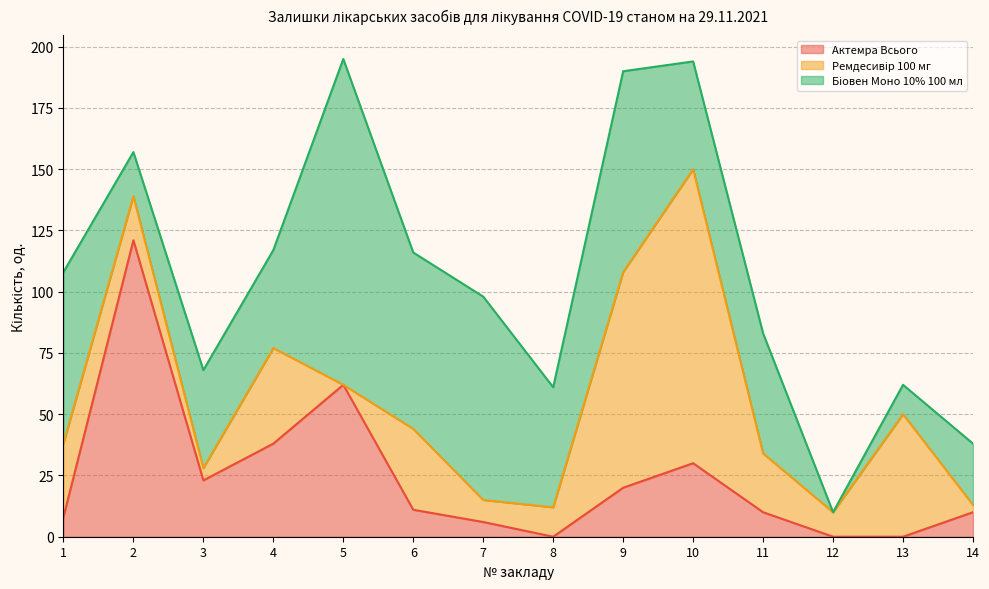

How many positive values does the Біовен Моно 10% 100 мл series have?

13